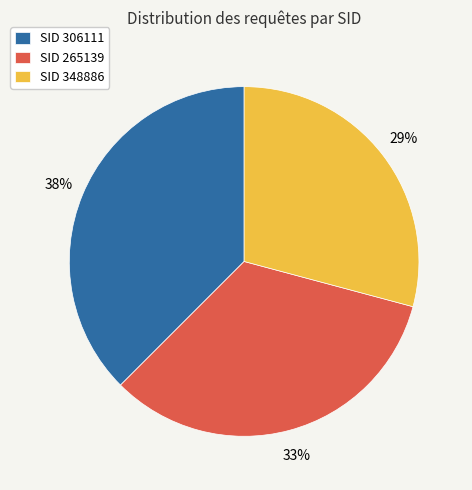

How many segments does this pie chart have?

3